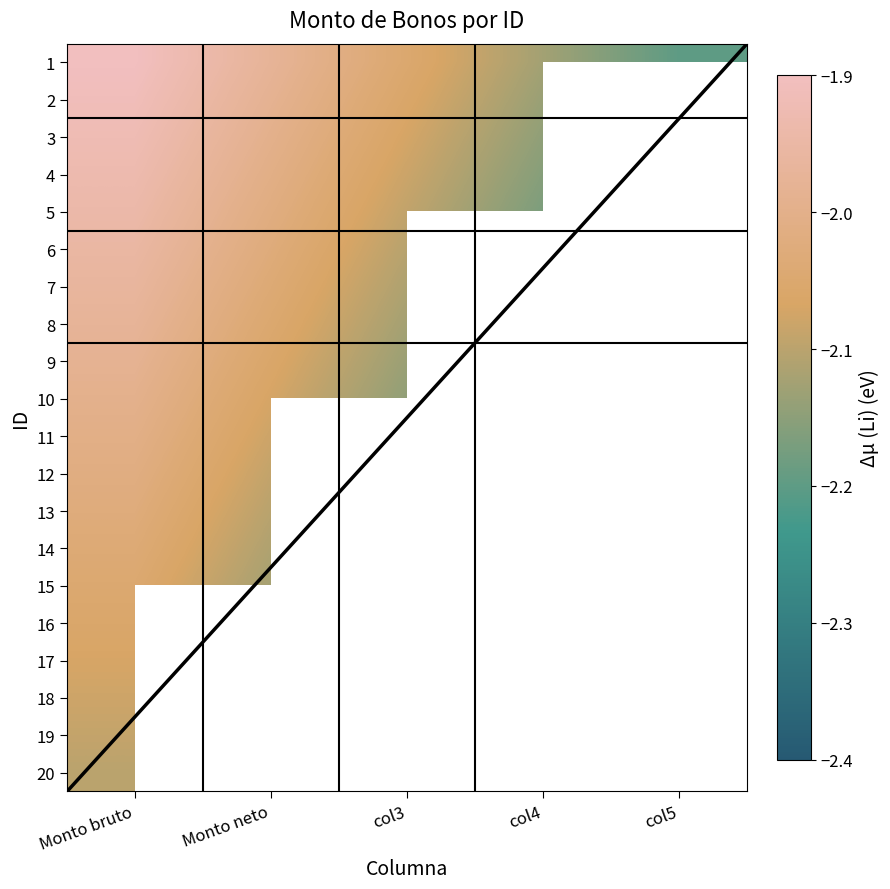

Between col5 and Monto bruto, which is larger?

Monto bruto